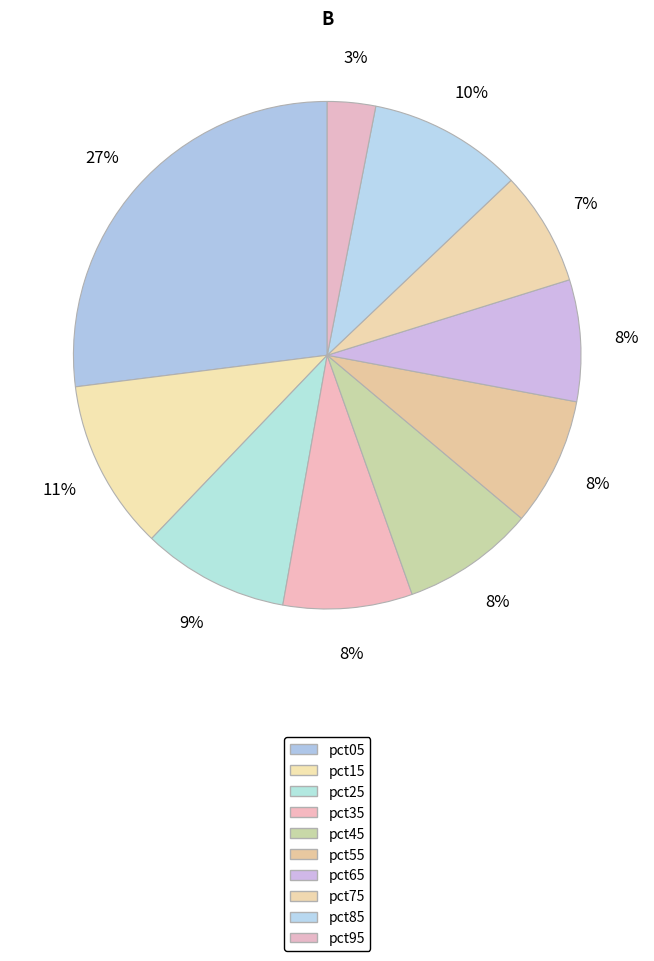

Which slice is the largest?

pct05